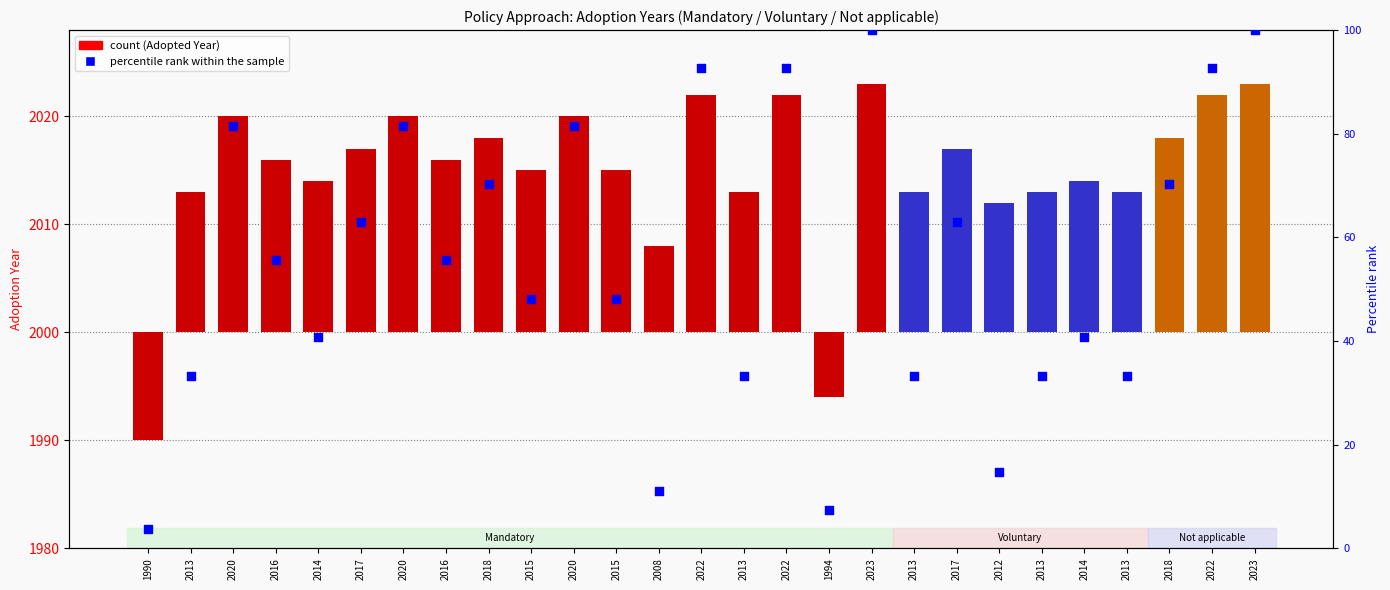

Between 2023 and 2022, which is larger?

2023